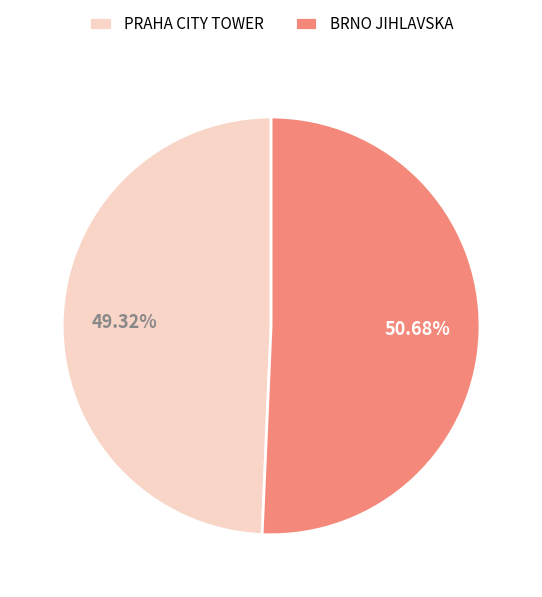

Which has a higher value, PRAHA CITY TOWER or BRNO JIHLAVSKA?

BRNO JIHLAVSKA